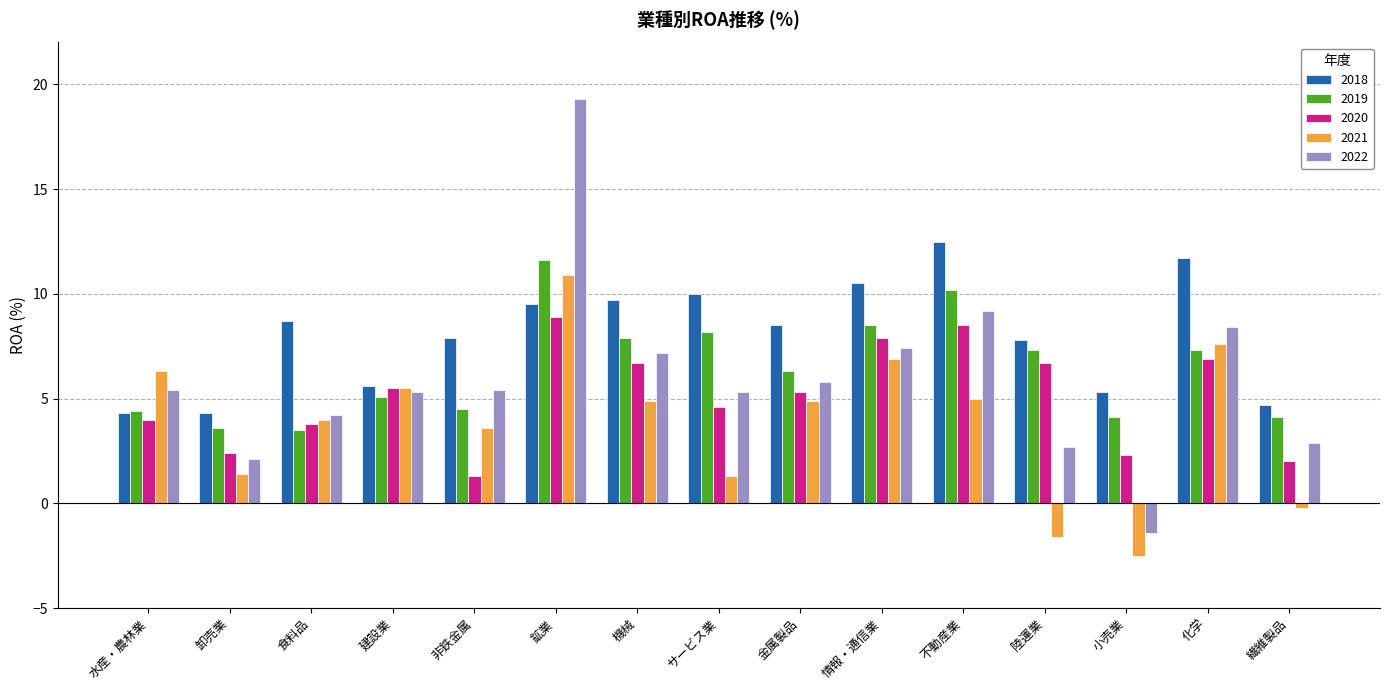

What is the sum of all 2019 values?

96.6